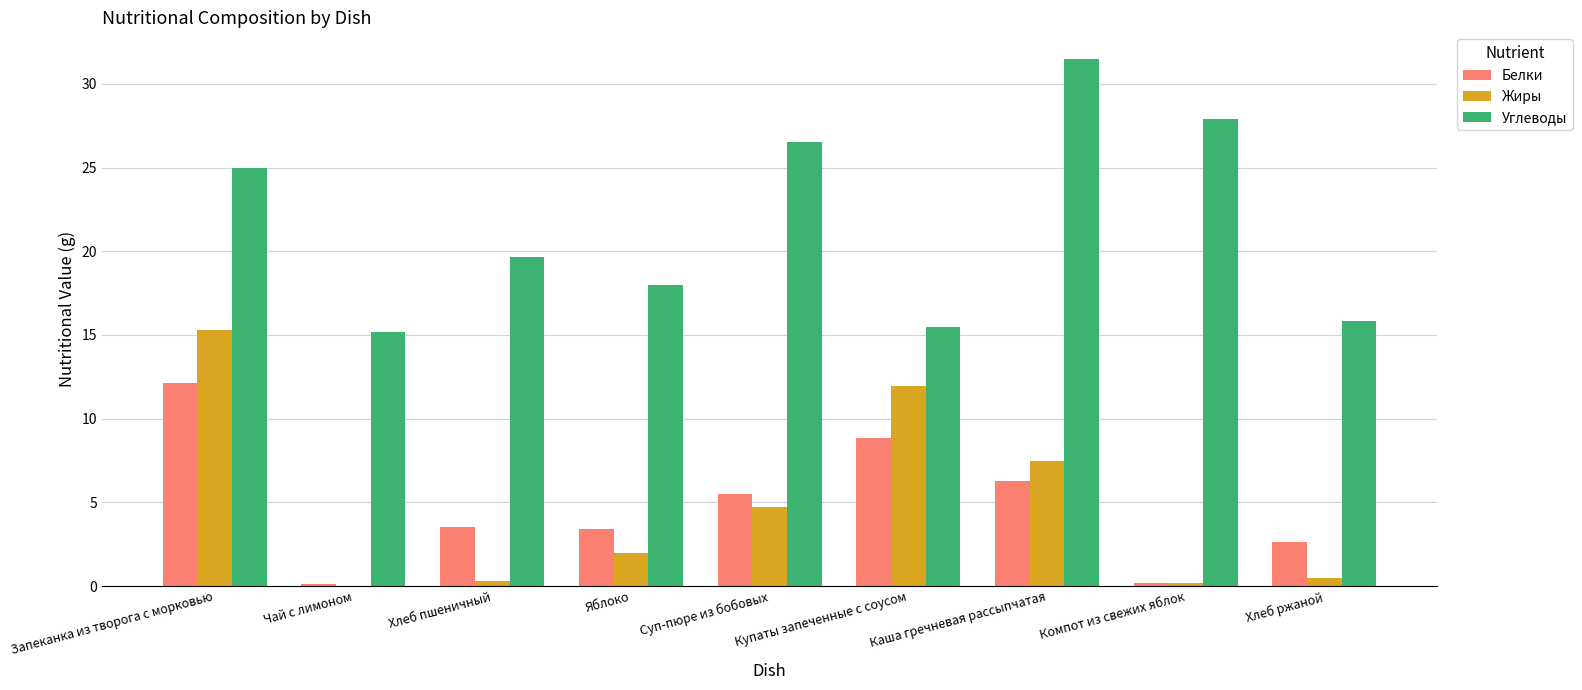

What is the average value of the Жиры series?

4.7